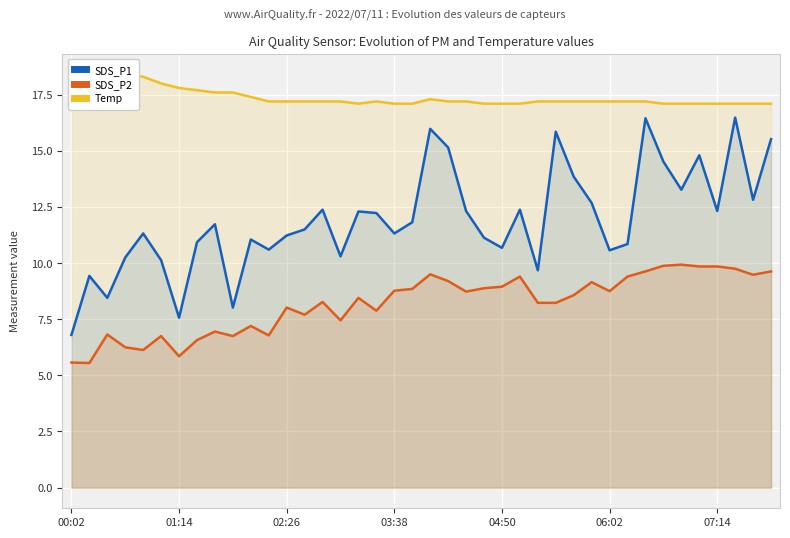

Which series has the widest spread of values?

SDS_P1